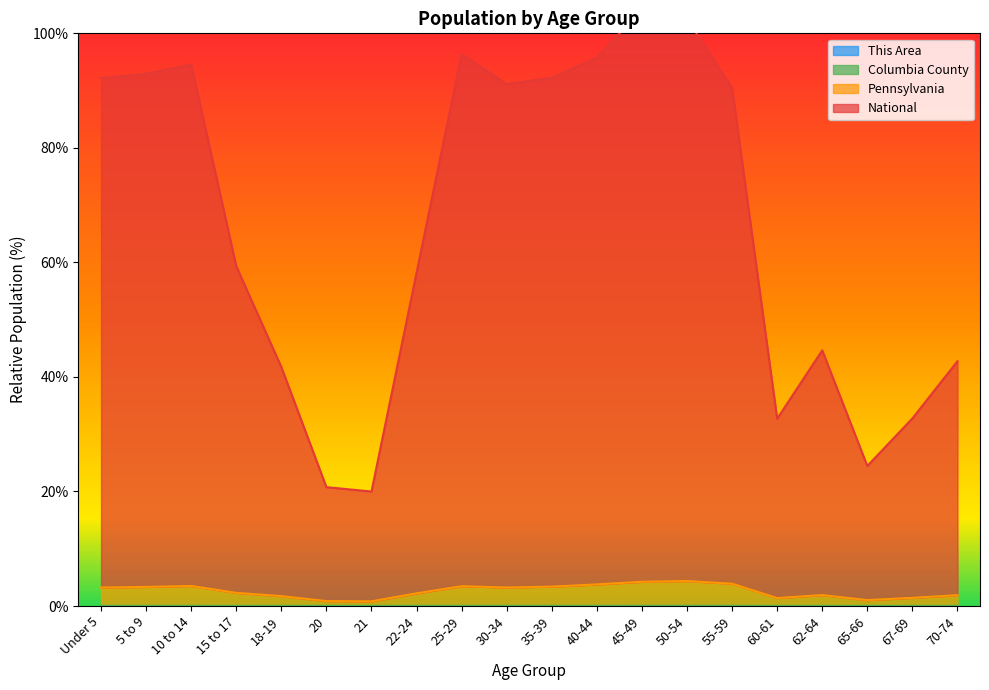

Between 40-44 and 18-19, which is larger?

40-44